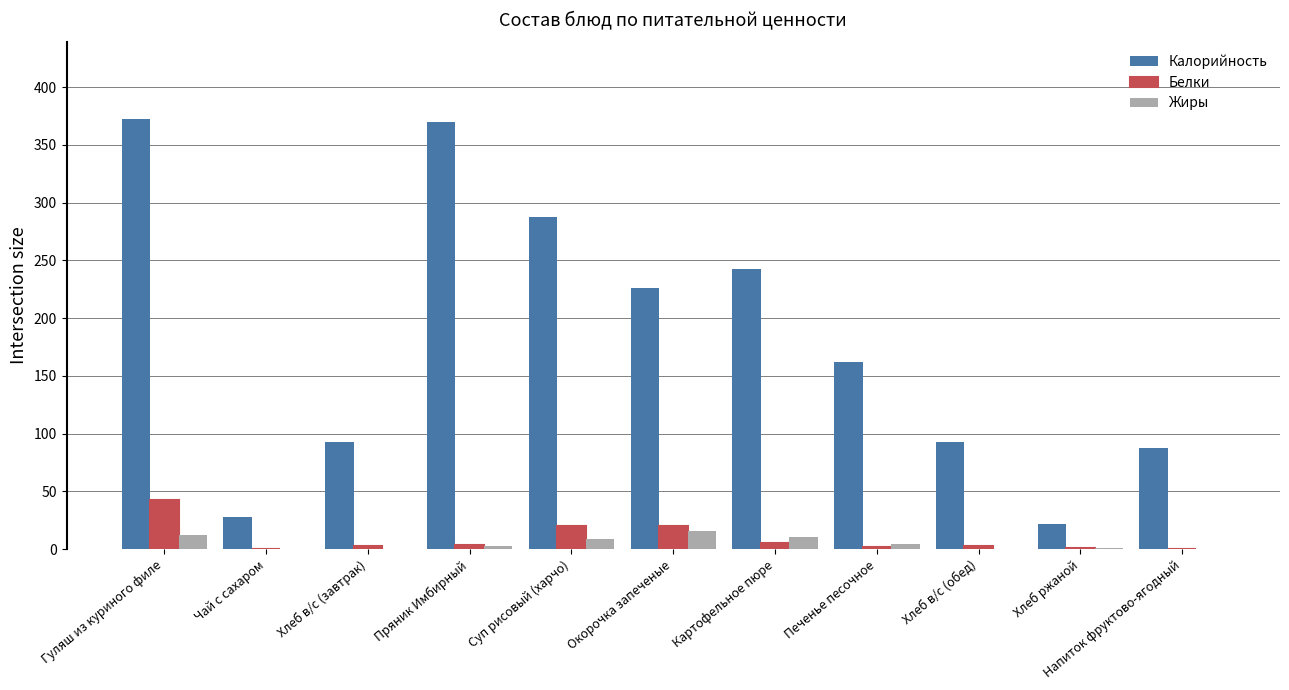

Does the chart contain stacked bars?

No